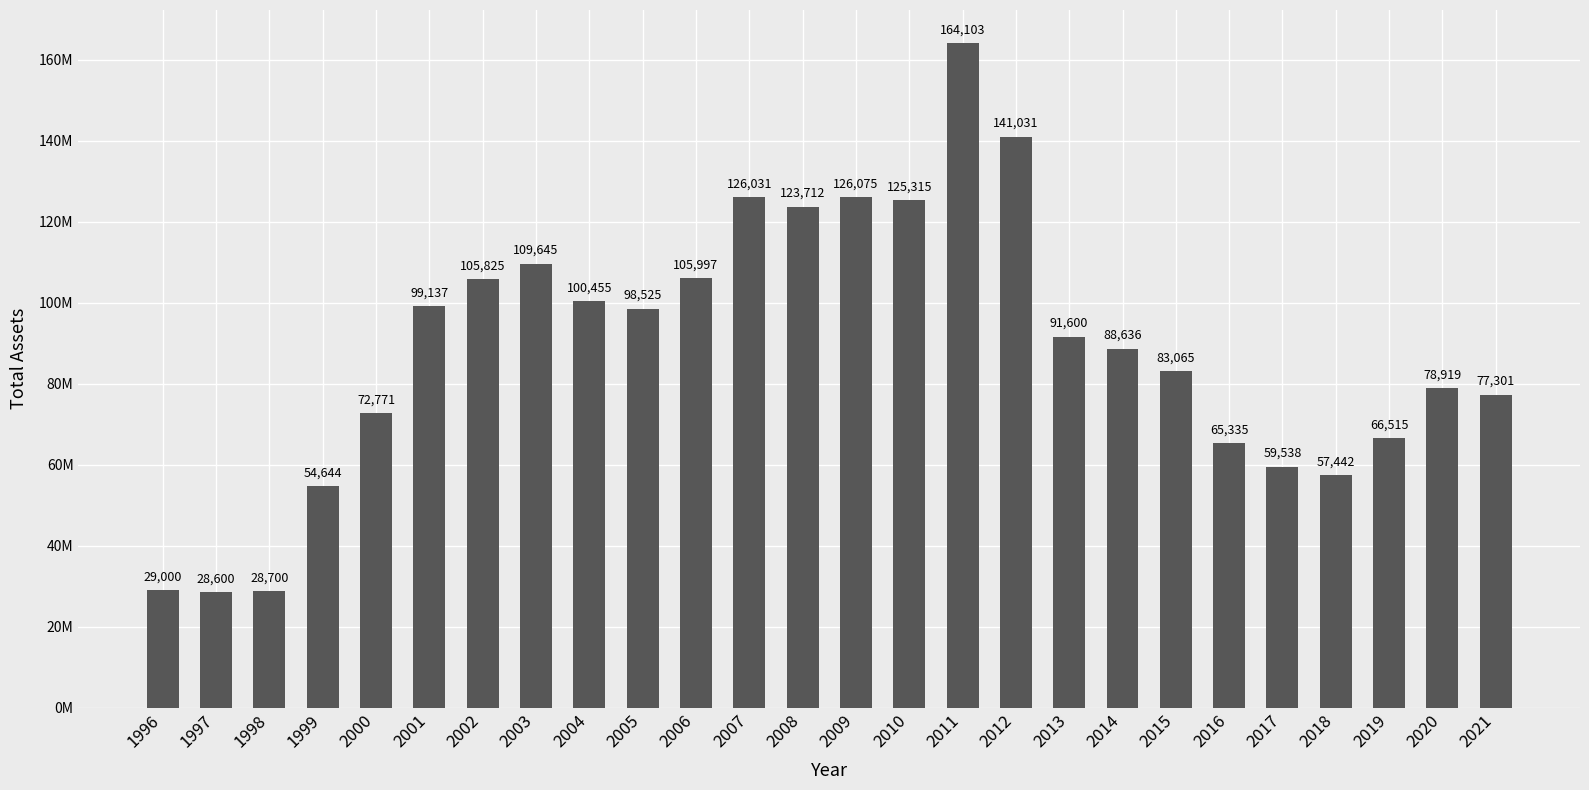

Which category has the lowest value across all series?

1997